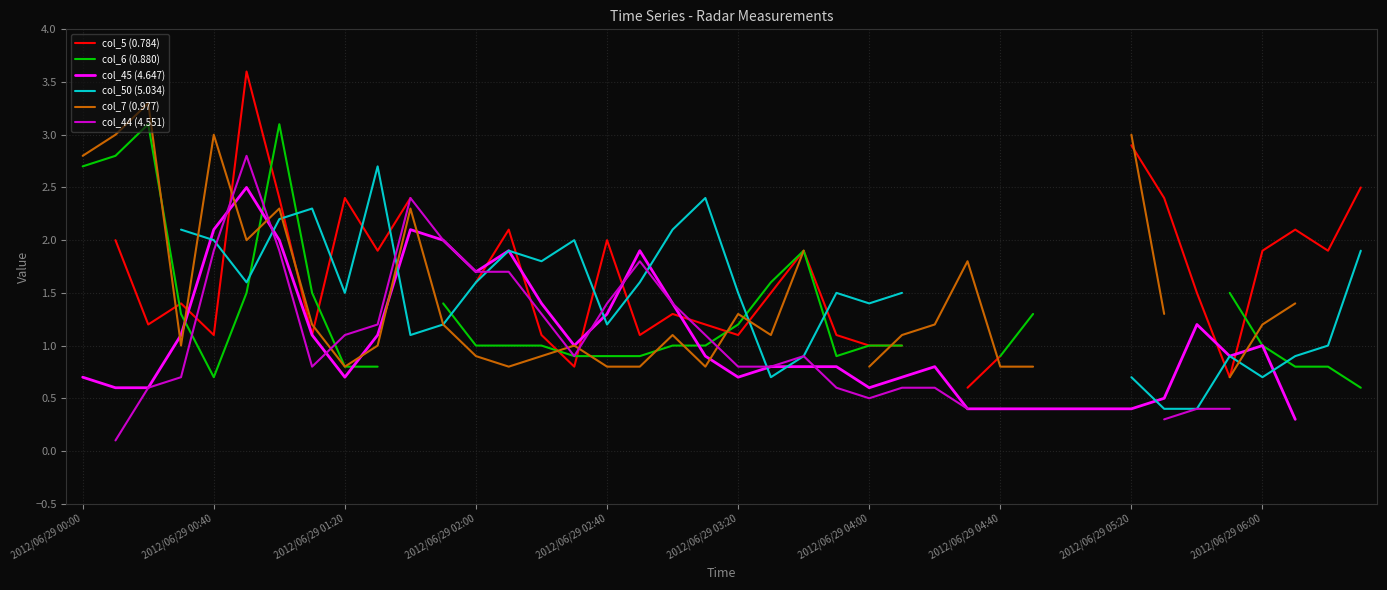

After their last crossing, which series has the higher values: col_5 (0.784) or col_7 (0.977)?

col_5 (0.784)